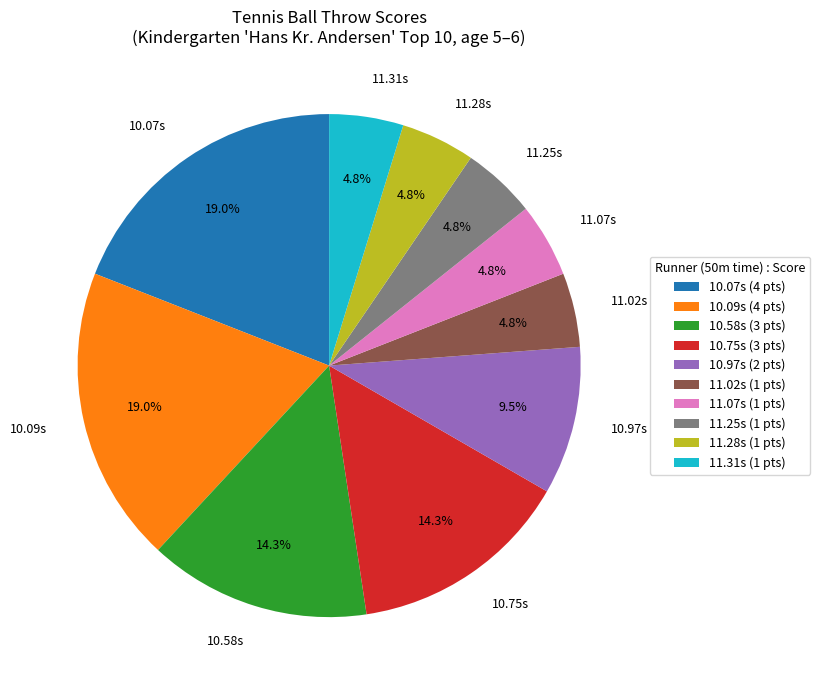

Between 11.31s and 10.97s, which is larger?

10.97s